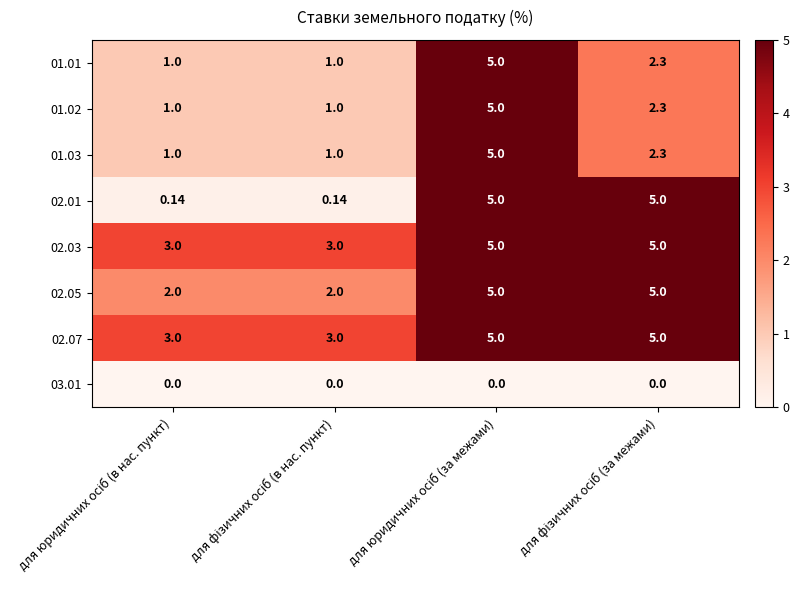

Reading right to left, extract all data points from this chart.

01.01: для фізичних осіб (за межами)=2.3	для юридичних осіб (за межами)=5.0	для фізичних осіб (в нас. пункт)=1.0	для юридичних осіб (в нас. пункт)=1.0
01.02: для фізичних осіб (за межами)=2.3	для юридичних осіб (за межами)=5.0	для фізичних осіб (в нас. пункт)=1.0	для юридичних осіб (в нас. пункт)=1.0
01.03: для фізичних осіб (за межами)=2.3	для юридичних осіб (за межами)=5.0	для фізичних осіб (в нас. пункт)=1.0	для юридичних осіб (в нас. пункт)=1.0
02.01: для фізичних осіб (за межами)=5.0	для юридичних осіб (за межами)=5.0	для фізичних осіб (в нас. пункт)=0.1	для юридичних осіб (в нас. пункт)=0.1
02.03: для фізичних осіб (за межами)=5.0	для юридичних осіб (за межами)=5.0	для фізичних осіб (в нас. пункт)=3.0	для юридичних осіб (в нас. пункт)=3.0
02.05: для фізичних осіб (за межами)=5.0	для юридичних осіб (за межами)=5.0	для фізичних осіб (в нас. пункт)=2.0	для юридичних осіб (в нас. пункт)=2.0
02.07: для фізичних осіб (за межами)=5.0	для юридичних осіб (за межами)=5.0	для фізичних осіб (в нас. пункт)=3.0	для юридичних осіб (в нас. пункт)=3.0
03.01: для фізичних осіб (за межами)=0.0	для юридичних осіб (за межами)=0.0	для фізичних осіб (в нас. пункт)=0.0	для юридичних осіб (в нас. пункт)=0.0